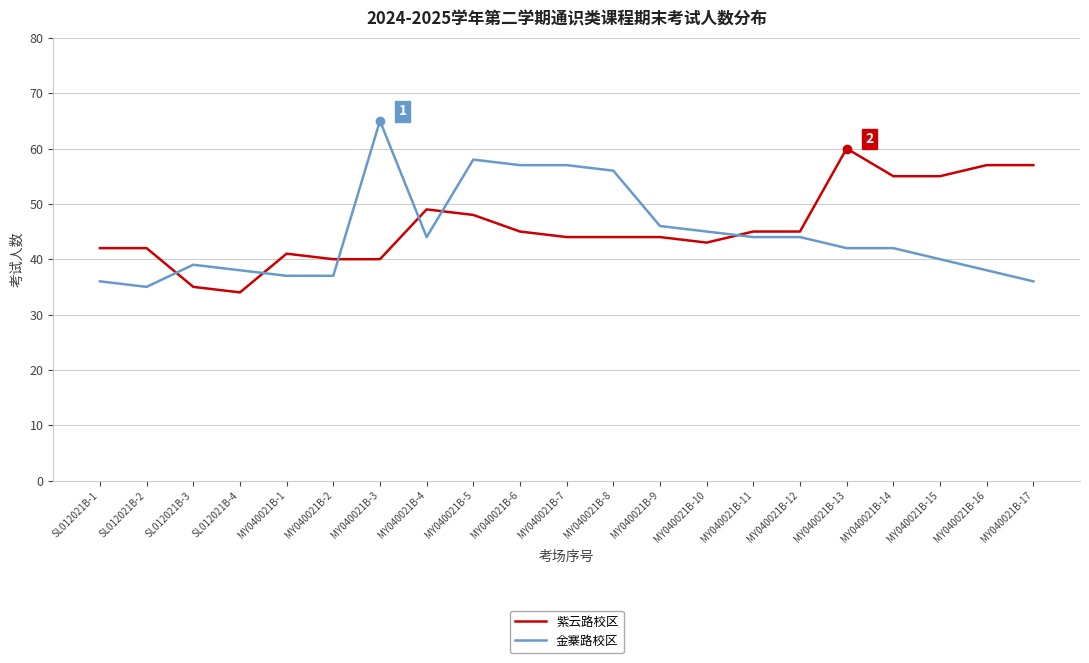

What is the spread (max minus min) of values at MY040021B-2?

3